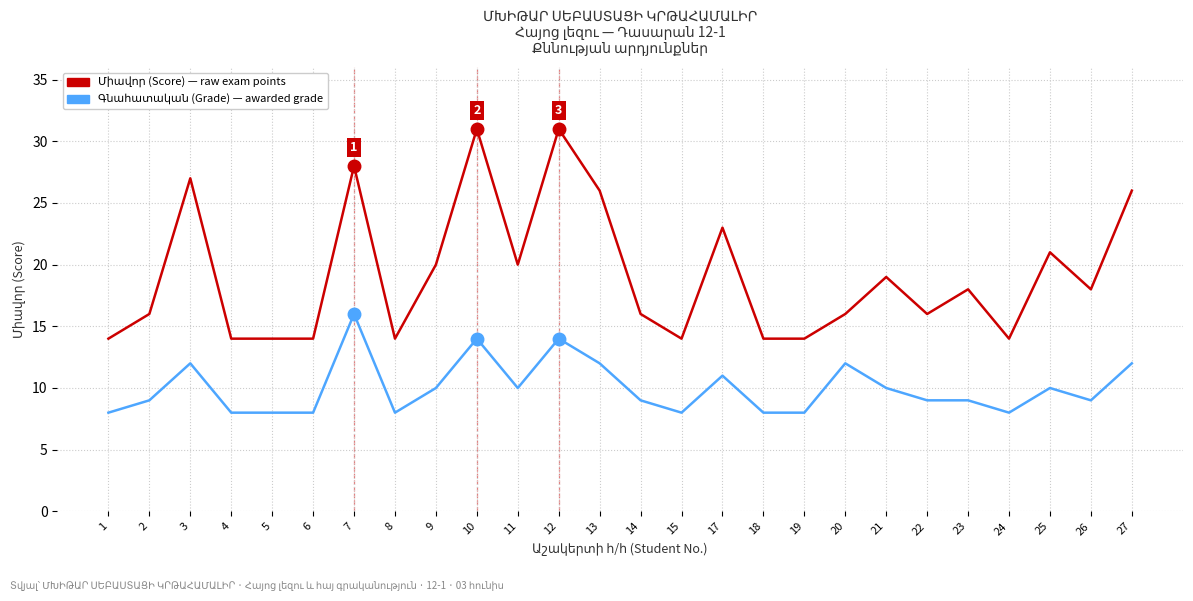

What is the total value across all series at 7?

44